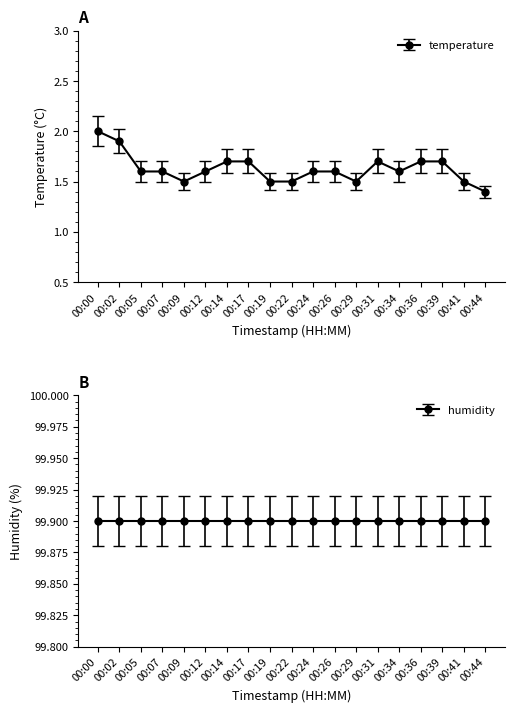

Where is the data nearest to the value 1?

00:44